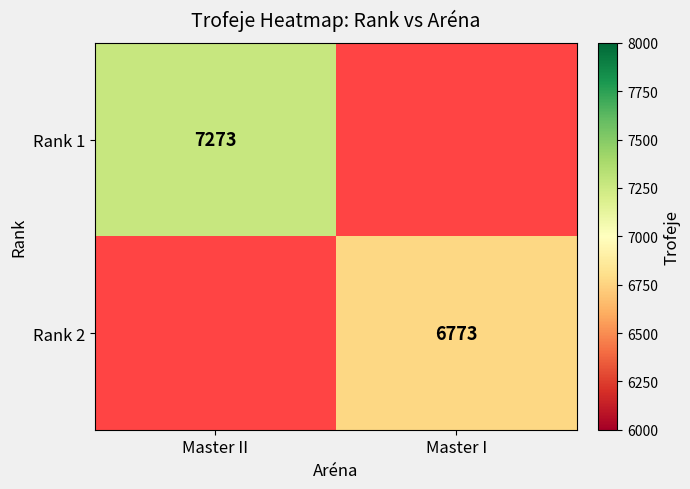

True or false: Rank 1 has a value of 3198 at Master II.

False